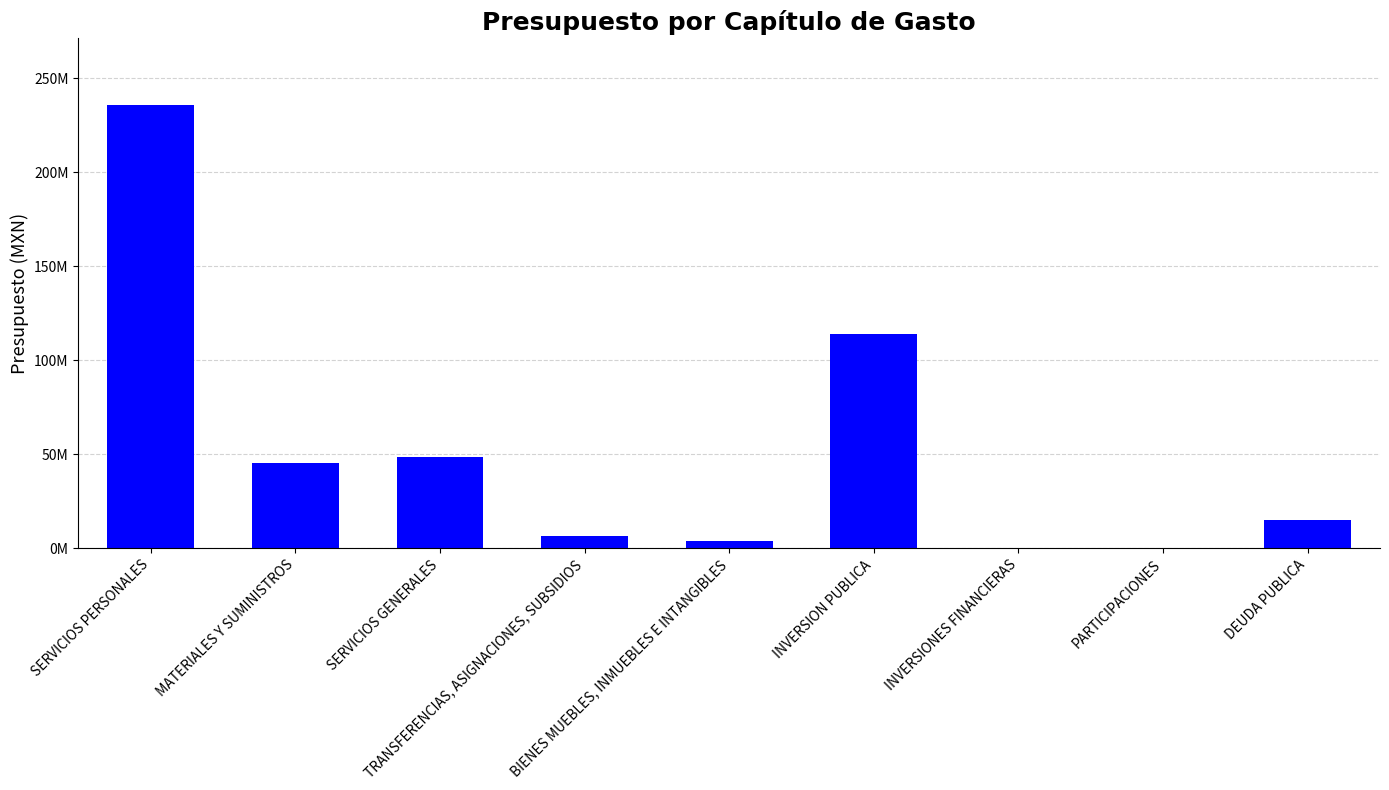

Where is the data nearest to the value 117952138?

INVERSION PUBLICA